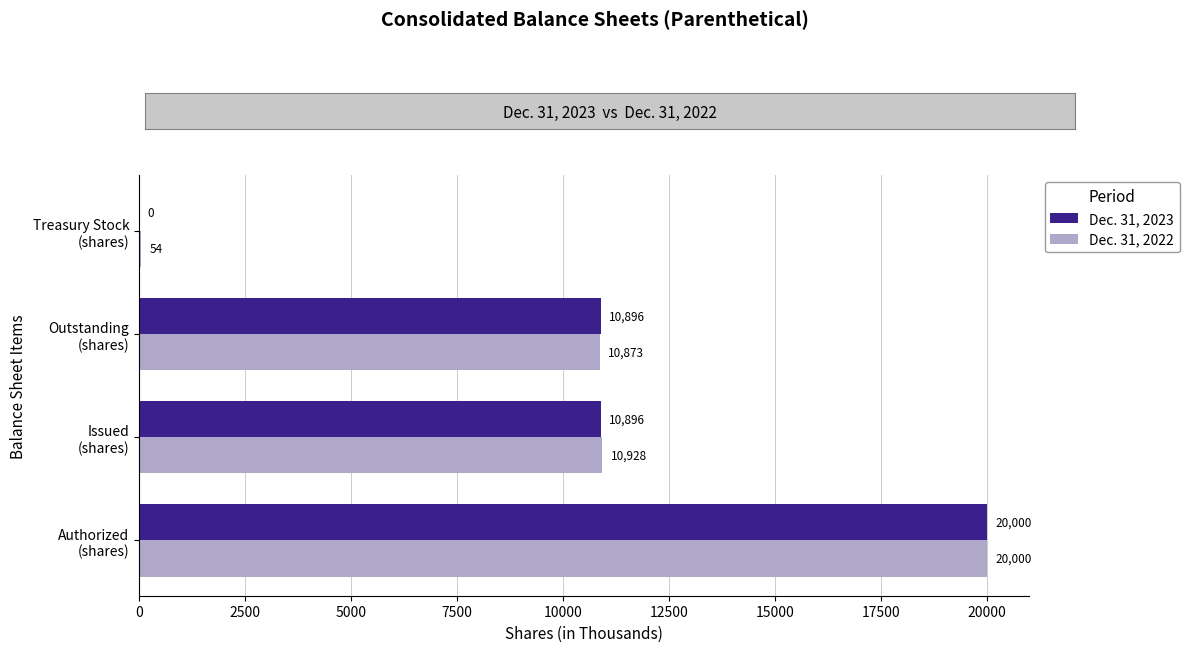

What is the highest value of the Dec. 31, 2022 series?

20000